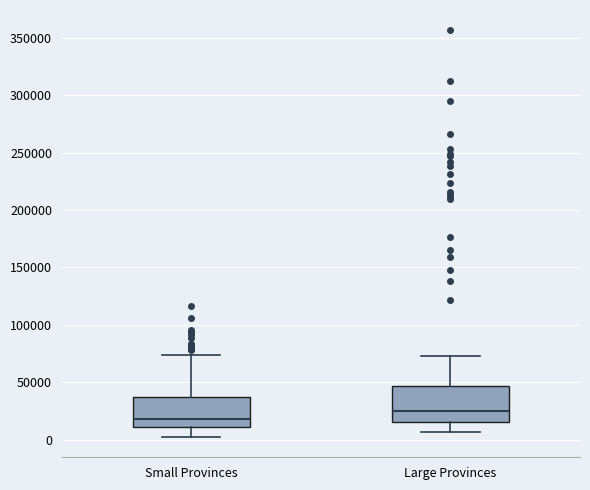

Reading left to right, transcribe this box plot: for each box, give where its median line is, the range the box spans, and where its two whiskers end, as read against the y-axis. The values are not printed on the chart, so give them approximately, as read against the axis.

Small Provinces: median 20000, box 10000 to 35000, whiskers 0 to 75000
Large Provinces: median 25000, box 15000 to 45000, whiskers 5000 to 75000